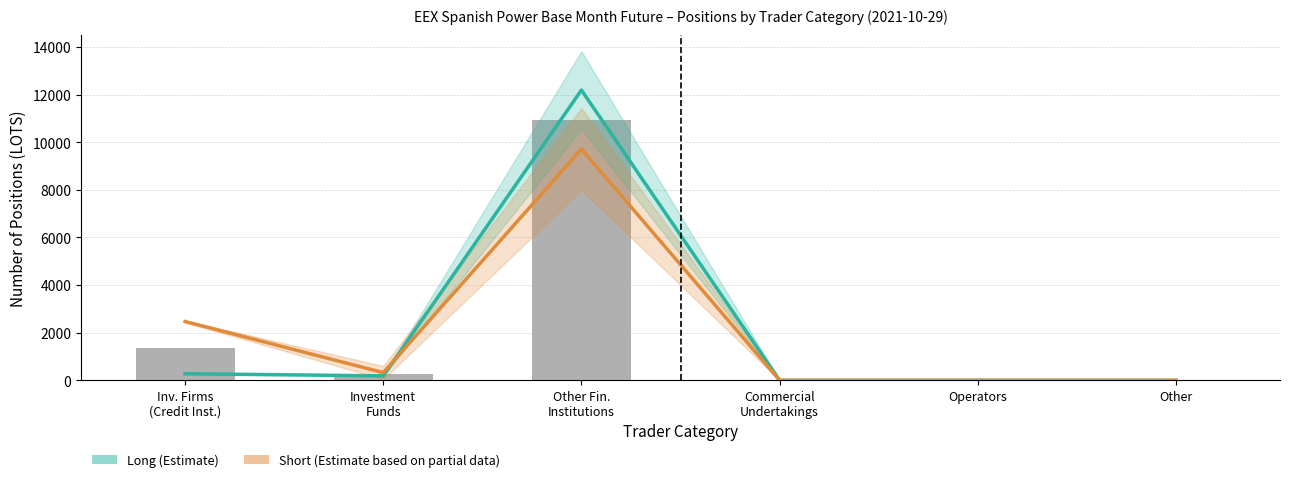

Which label corresponds to the smallest value in the chart?

Commercial
Undertakings